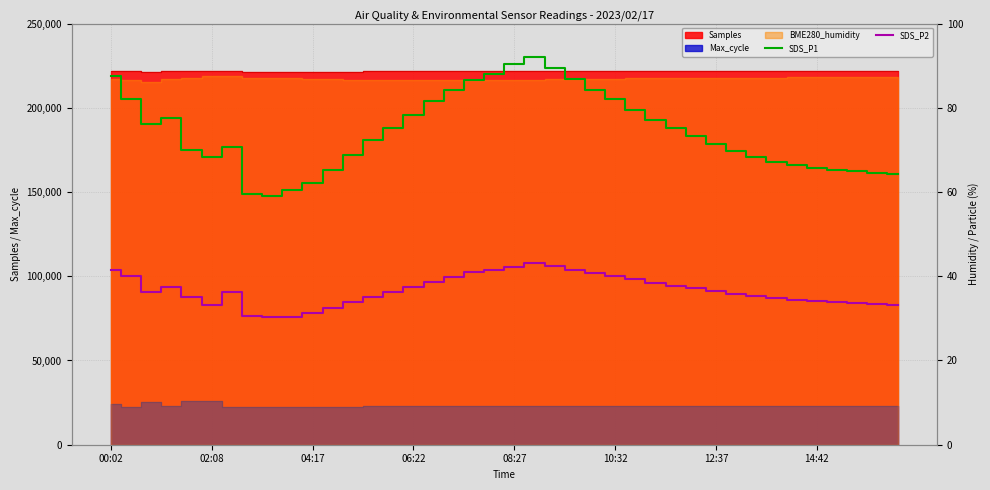

True or false: SDS_P1 and SDS_P2 cross at least once.

False